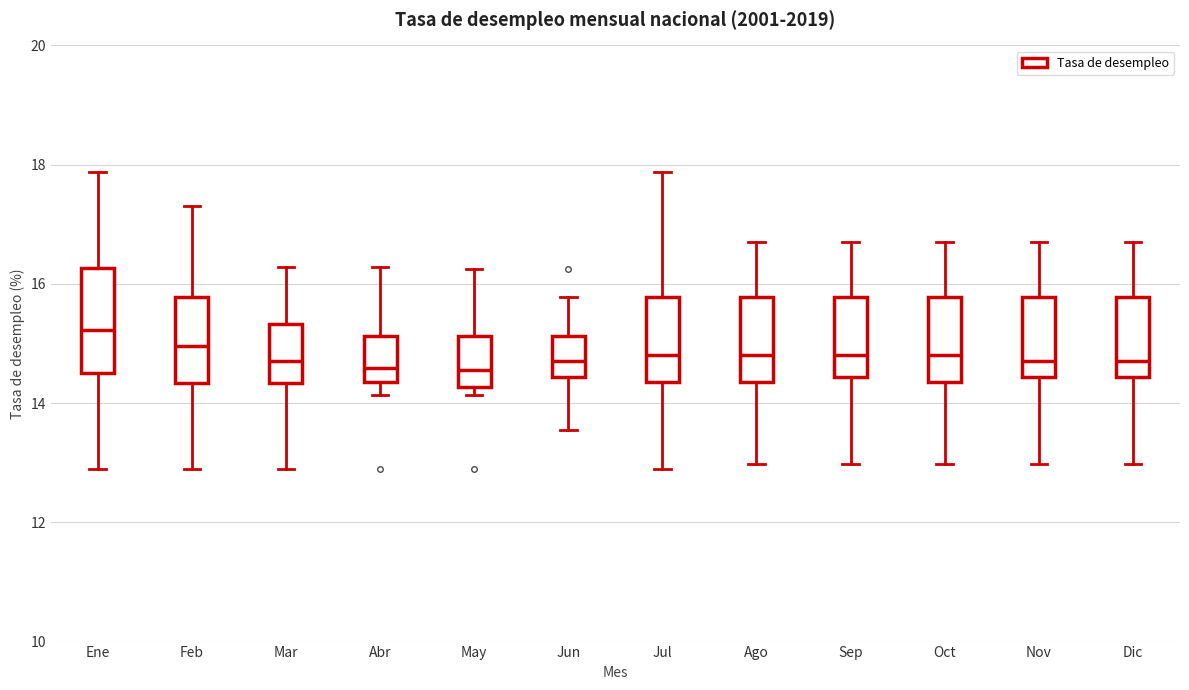

Comparing the boxes themselves (not the whiskers), which one is the tallest?

Ene